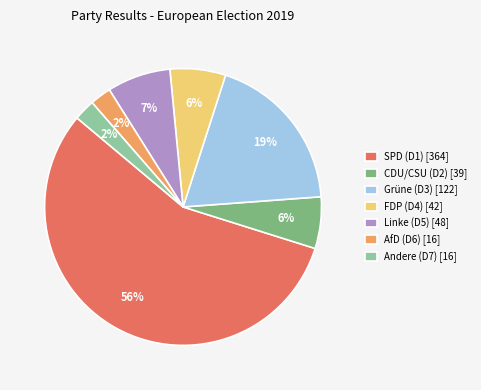

True or false: CDU/CSU (D2) [39] accounts for 6% of the total.

True